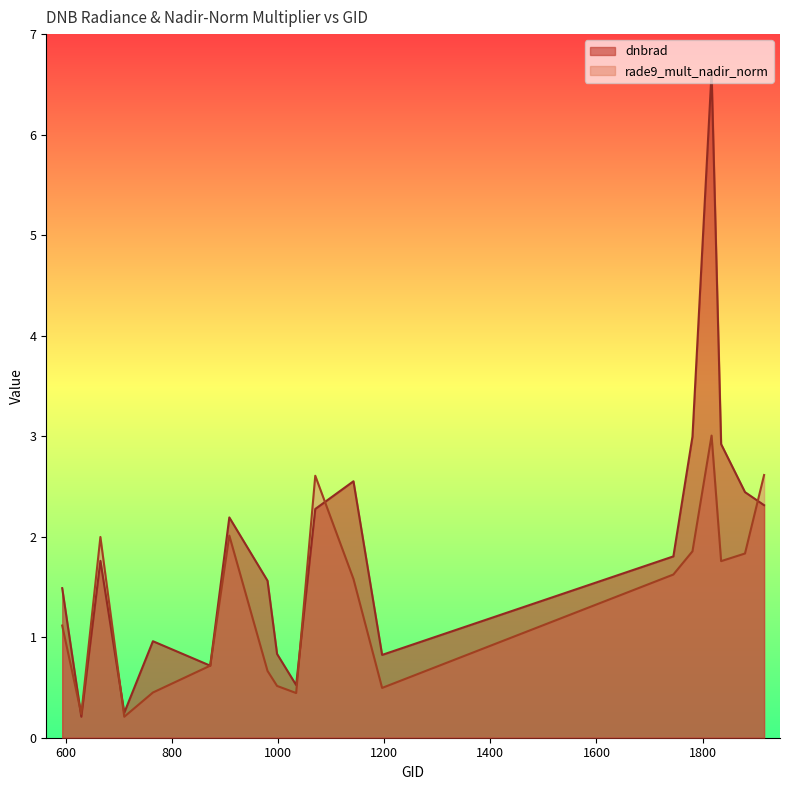

What are all the series names shown in the legend?

dnbrad, rade9_mult_nadir_norm